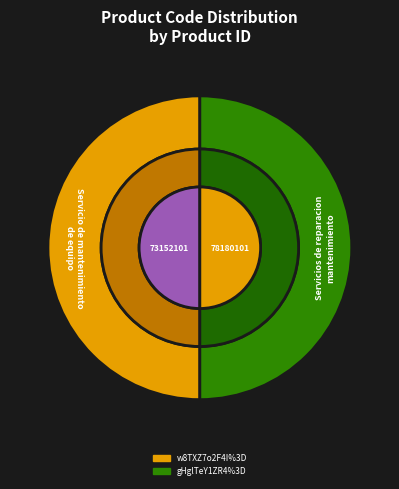

Rank the categories by value from highest to lowest.

gHglTeY1ZR4%3D, w8TXZ7o2F4I%3D